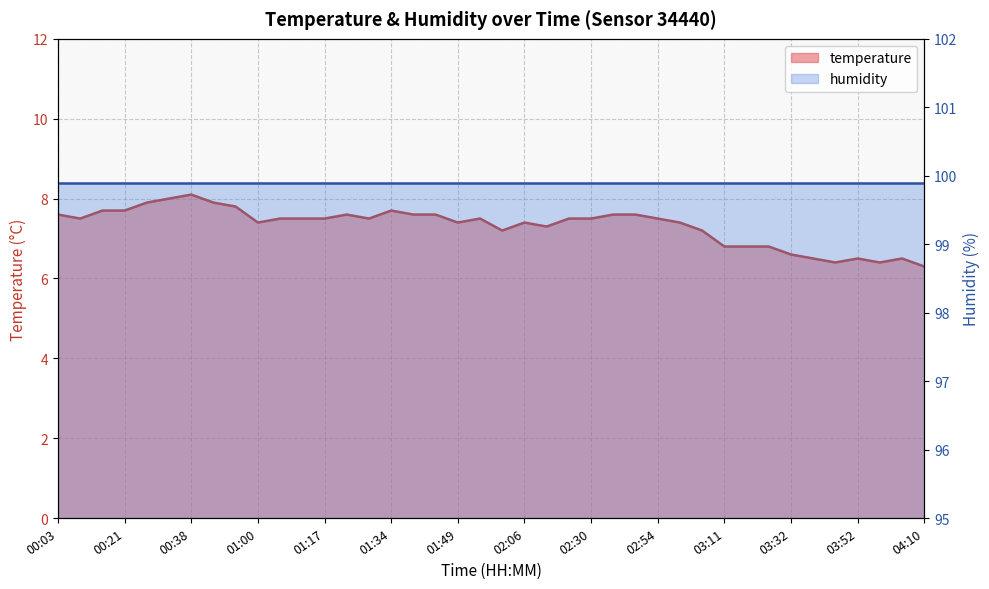

What is the value of the 25th point from the left?

7.5